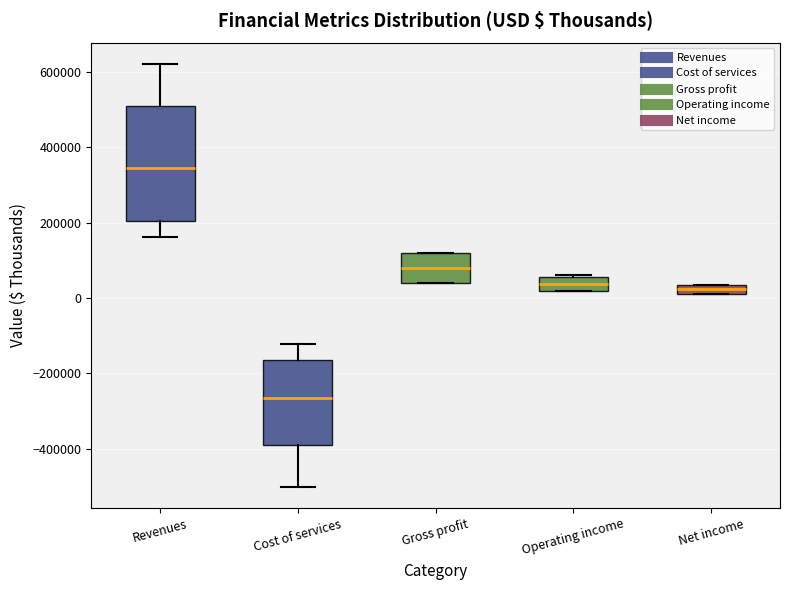

Which box's median line is the highest?

Revenues